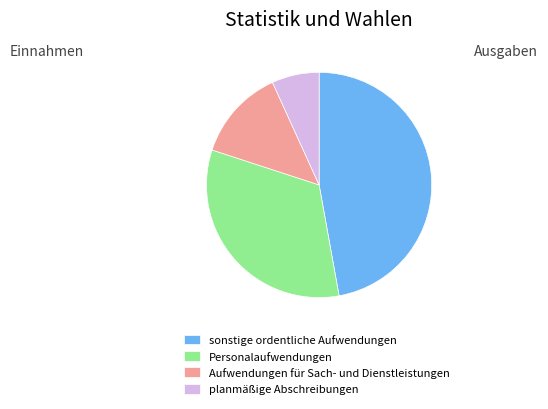

What is the ratio of the value at sonstige ordentliche Aufwendungen to the value at Aufwendungen für Sach- und Dienstleistungen?

3.6